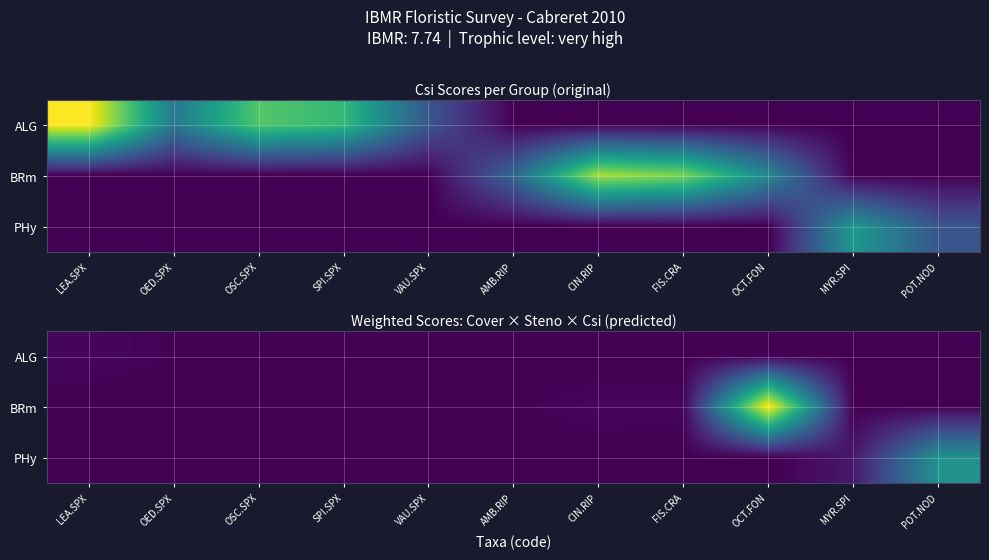

At OSC.SPX, list the series in order from smallest to largest.

BRm, PHy, ALG